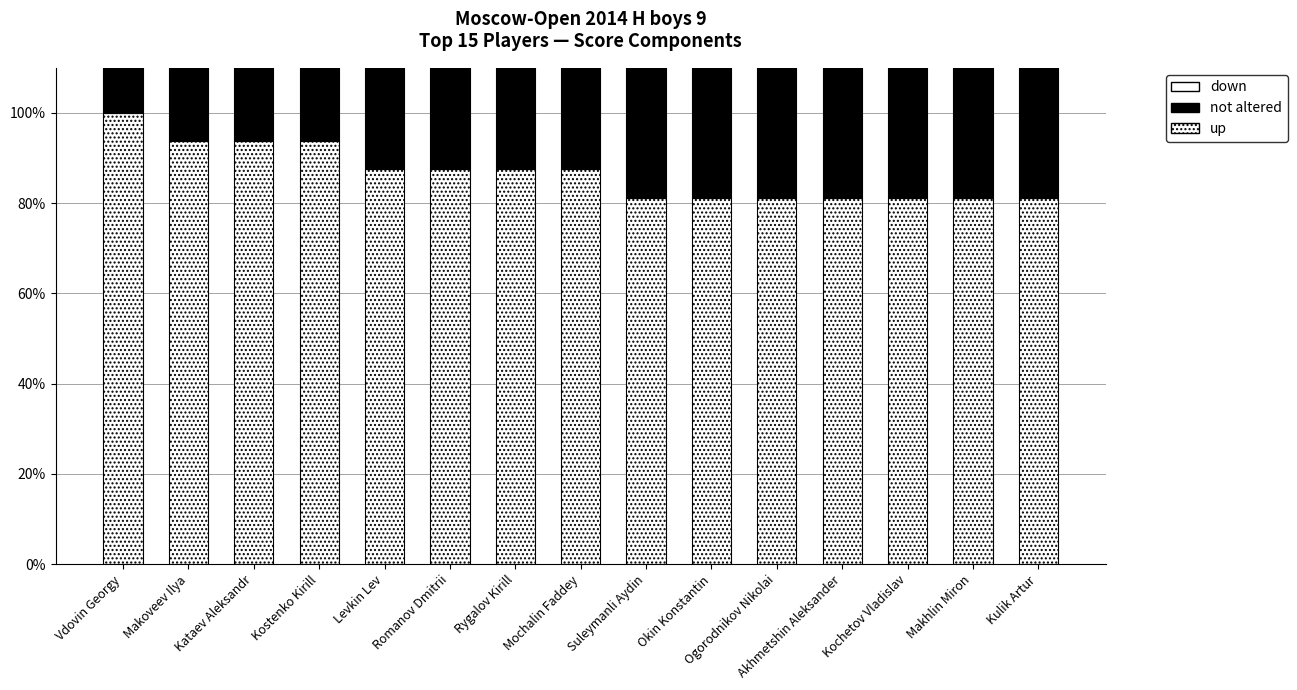

Which label corresponds to the smallest value in the chart?

Kostenko Kirill